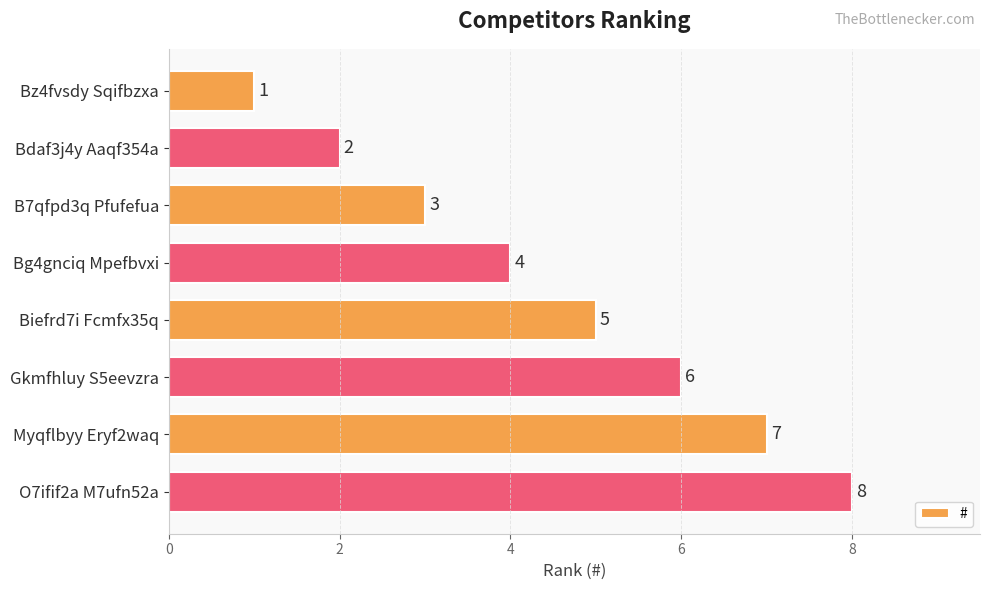

What is the difference between the maximum and minimum values?

7